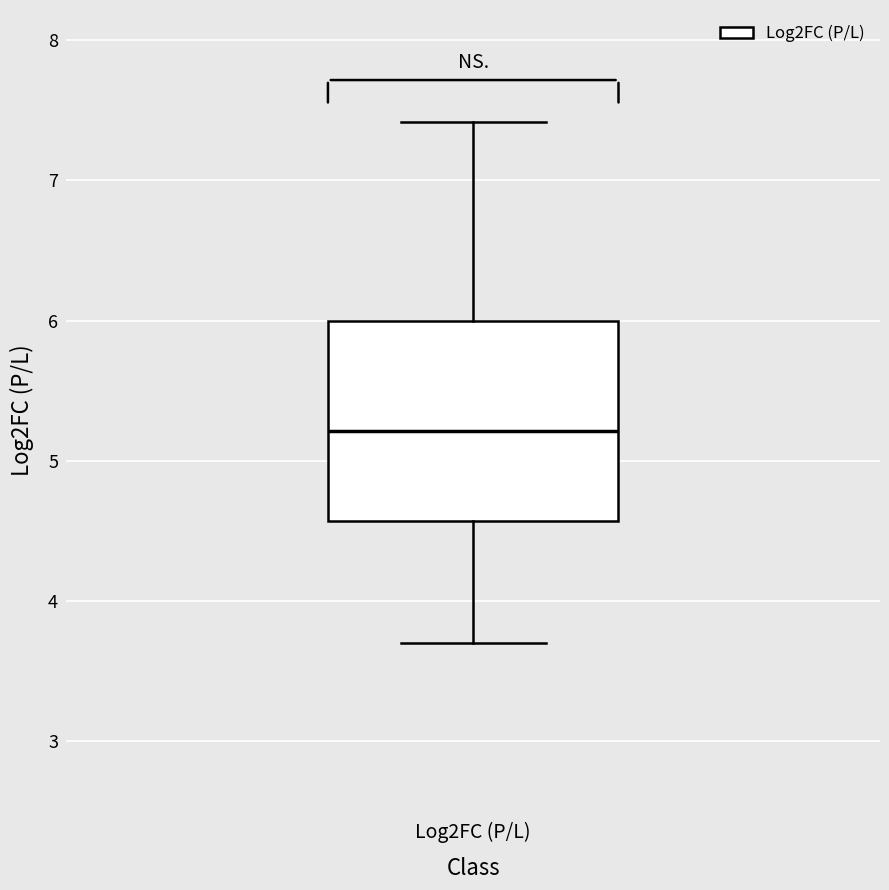

Transcribe this box plot: give where the median line is, the range the box spans, and where the two whiskers end, as read against the y-axis. The values are not printed on the chart, so give them approximately, as read against the axis.

median 5.2, box 4.6 to 6.0, whiskers 3.7 to 7.4